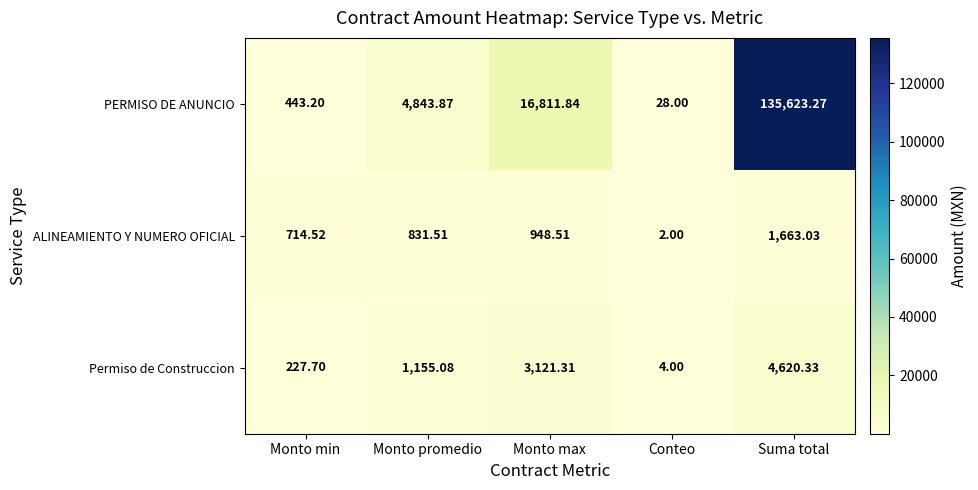

At Suma total, list the series in order from smallest to largest.

ALINEAMIENTO Y NUMERO OFICIAL, Permiso de Construccion, PERMISO DE ANUNCIO